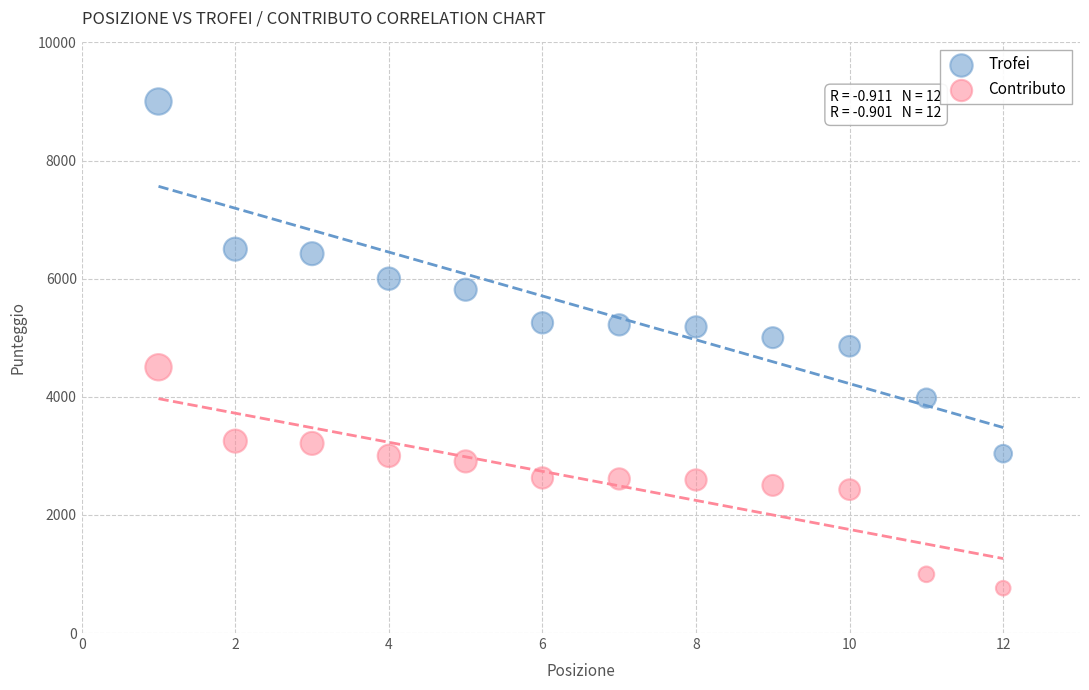

Which series contains the lowest Y value?

Contributo